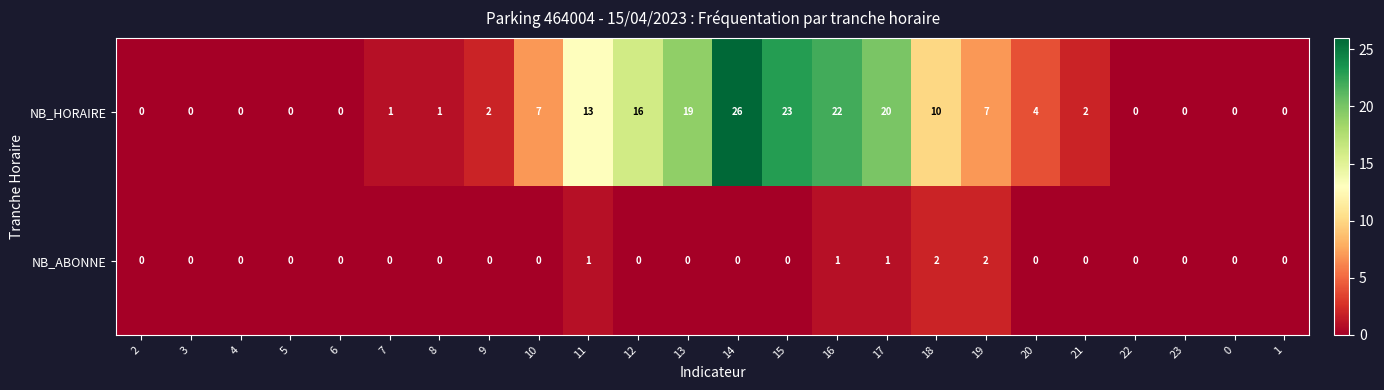

How many data points does each series have?

24